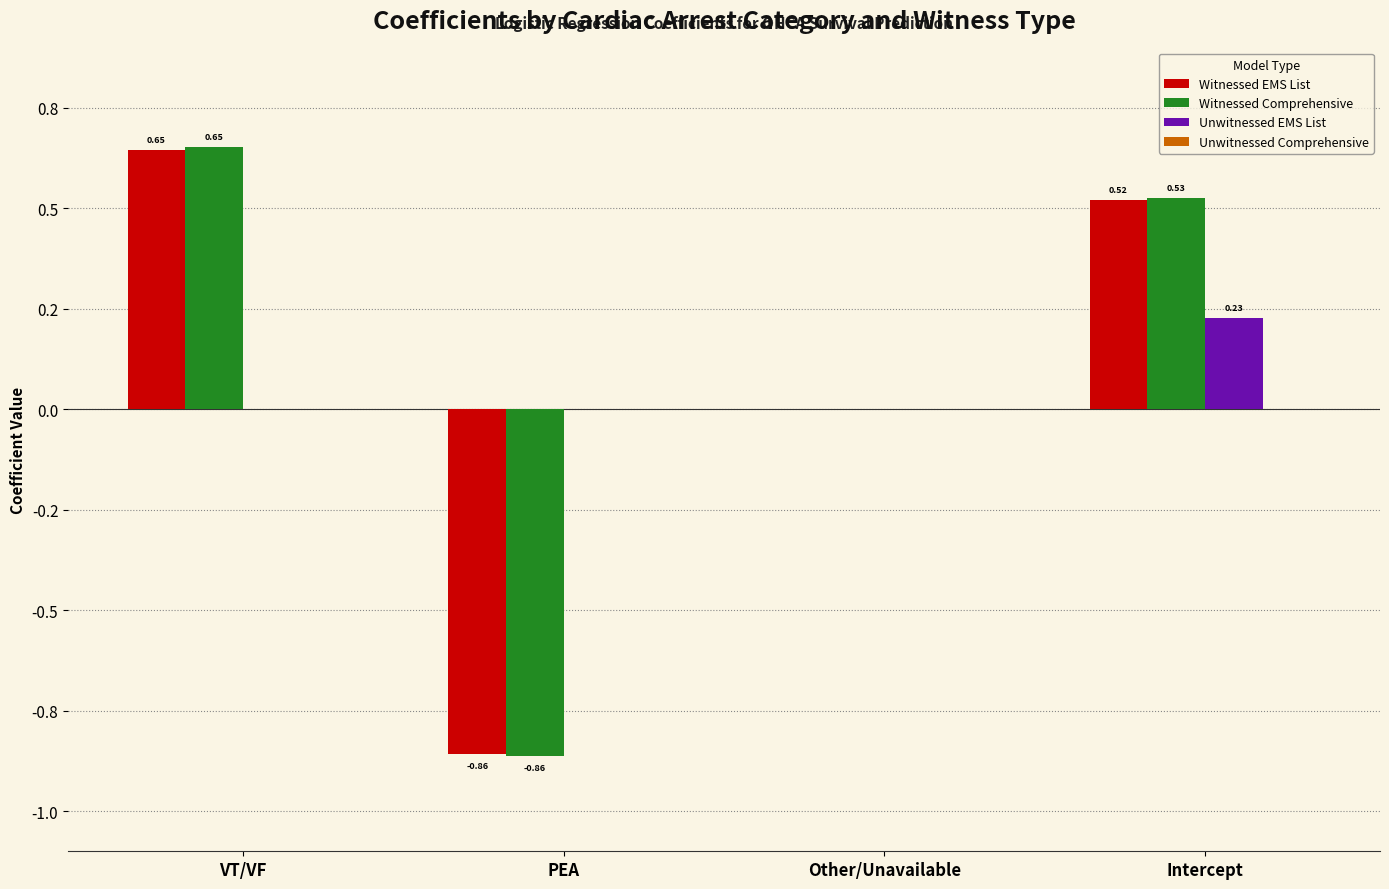

Does the chart contain stacked bars?

No